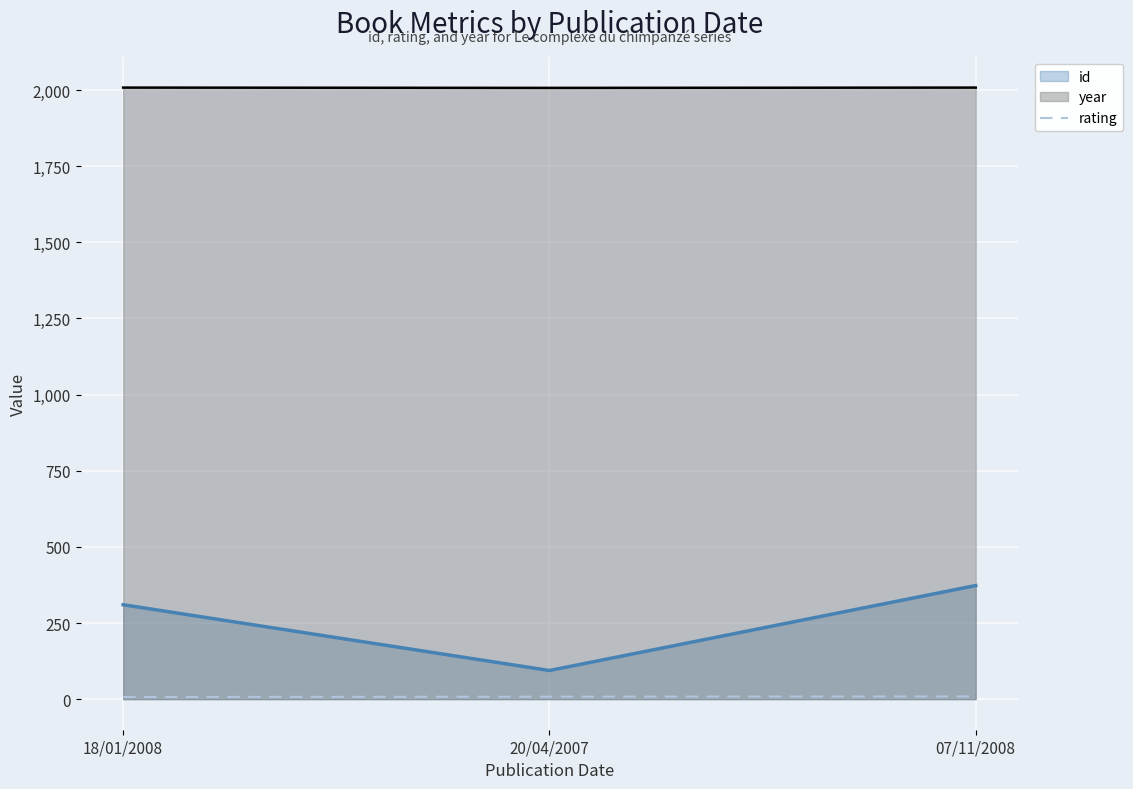

At 18/01/2008, list the series in order from smallest to largest.

rating, id, year